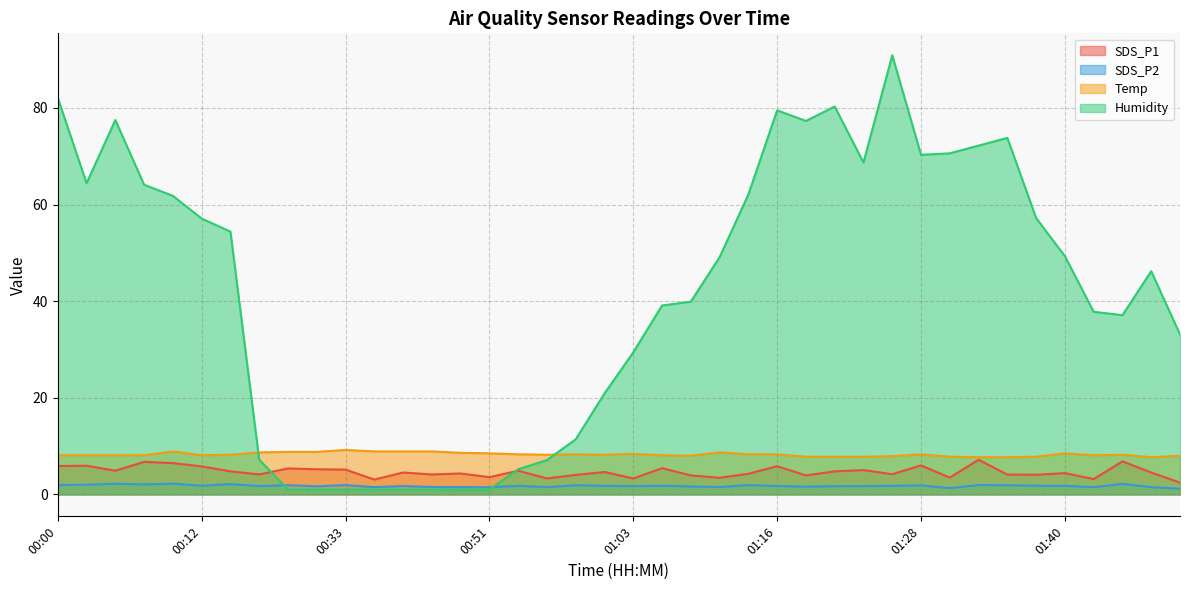

Rank the series by their maximum value, from lowest to highest.

SDS_P2, SDS_P1, Temp, Humidity